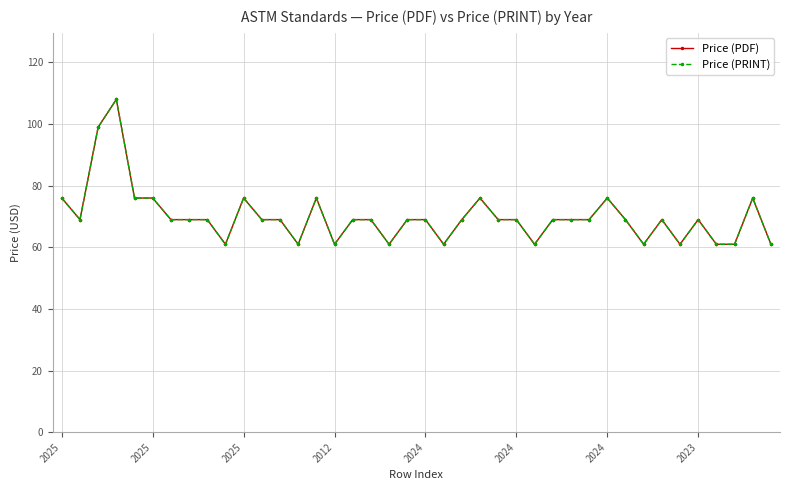

At which label does Price (PDF) reach its minimum?

9